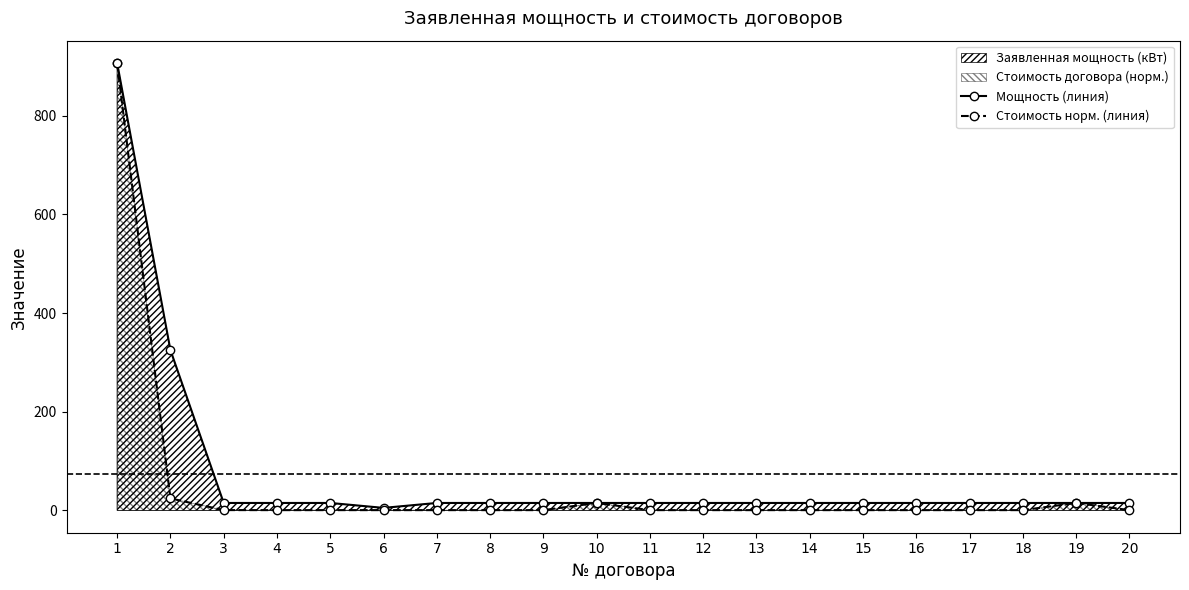

At which label does Мощность (линия) first exceed 15?

1